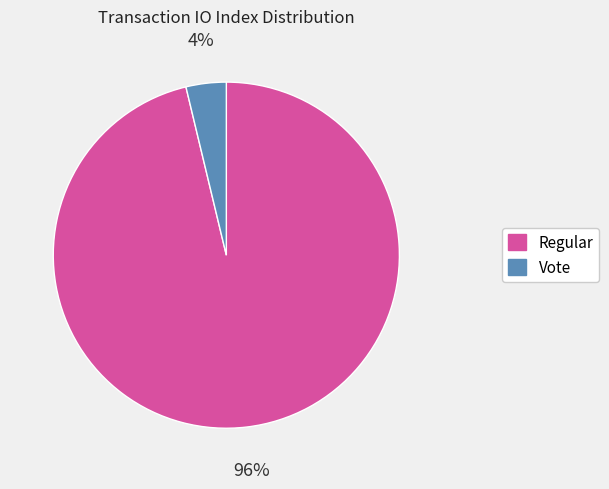

What is the majority slice?

Regular